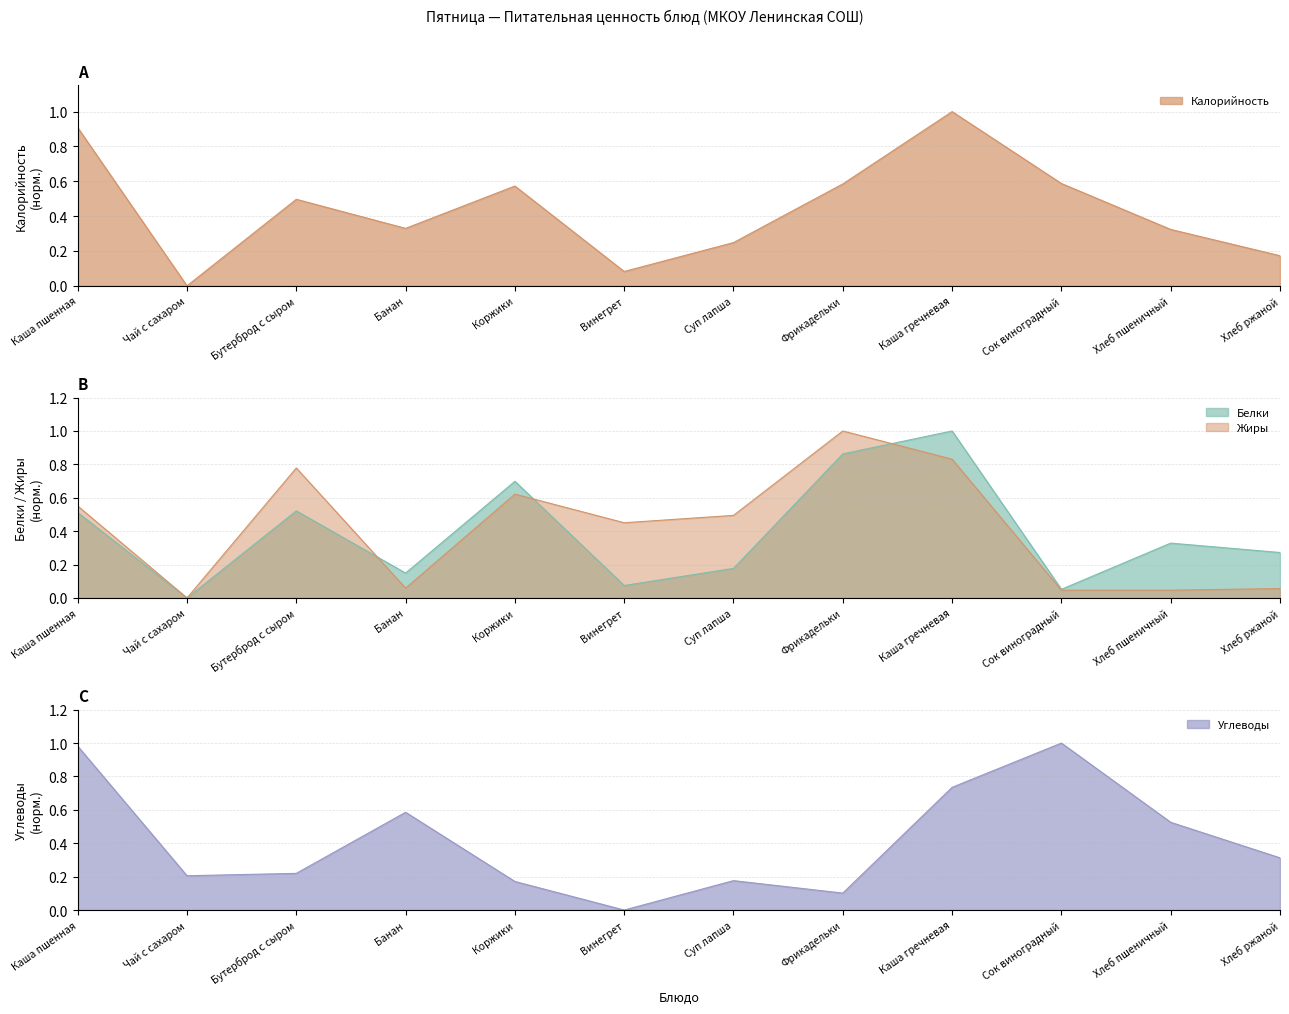

Where is Белки nearest to the value 0?

Чай с сахаром